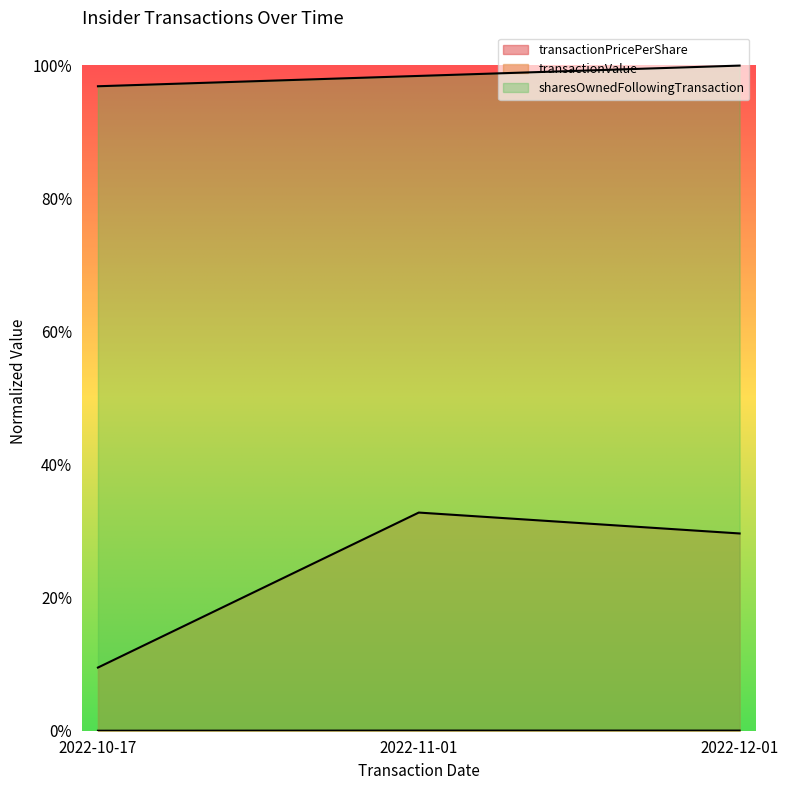

At which label does transactionValue reach its minimum?

2022-10-17